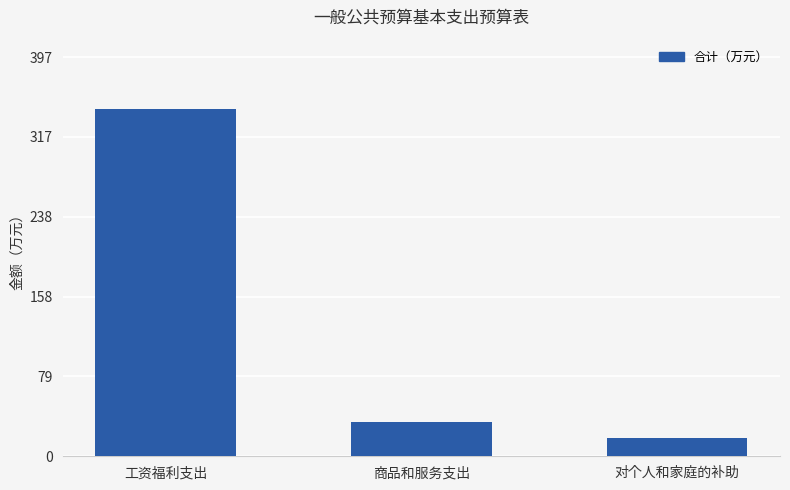

Reading left to right, list all the values displayed in this chart.

345.4	34.4	18.4